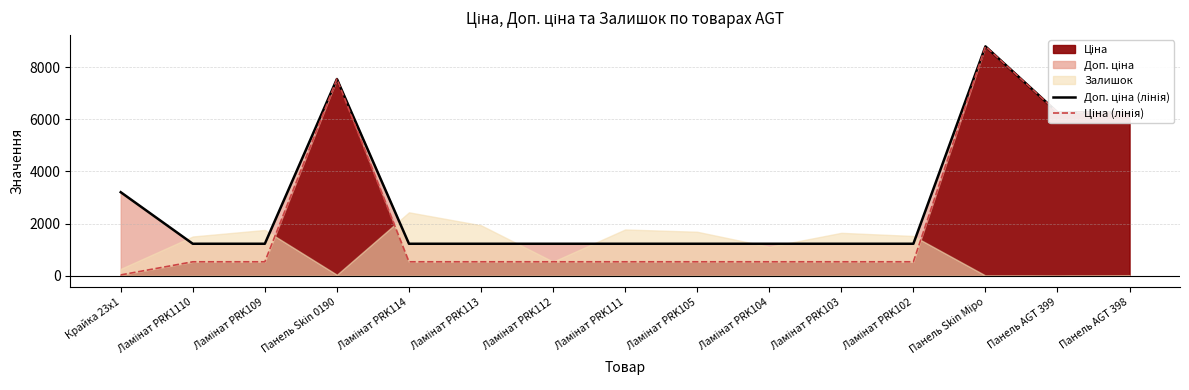

At which category is the sum across all series the highest?

Панель Skin Міро